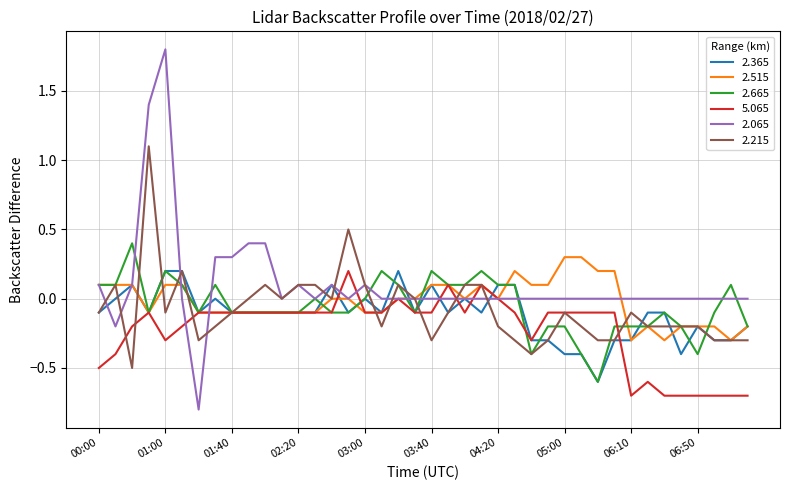

What is the greatest value displayed?

1.8